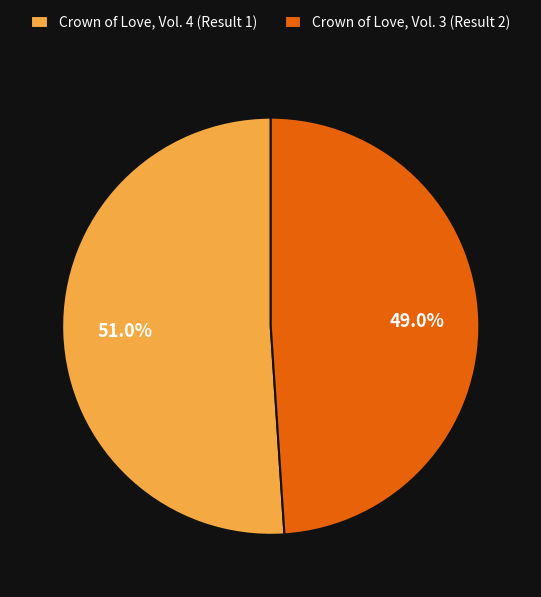

Rank the categories by value from lowest to highest.

Crown of Love, Vol. 3 (Result 2), Crown of Love, Vol. 4 (Result 1)